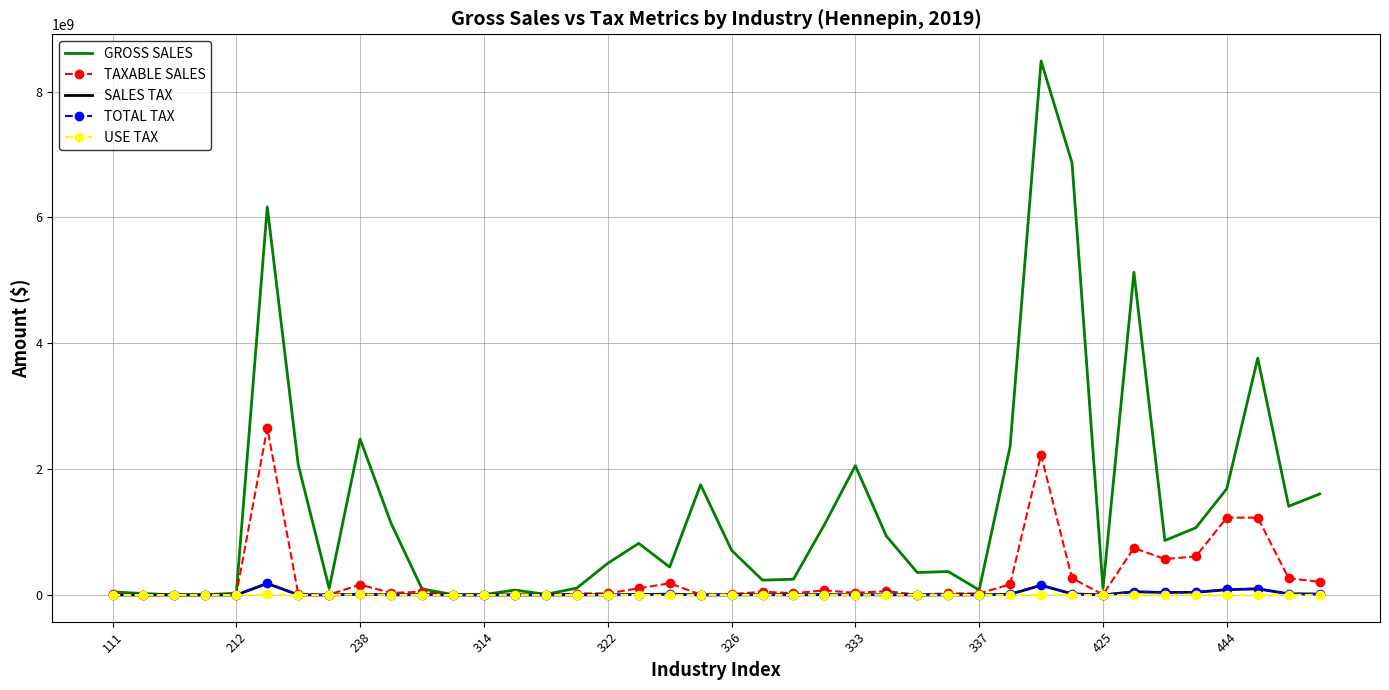

Which series has the largest range (max minus min)?

GROSS SALES